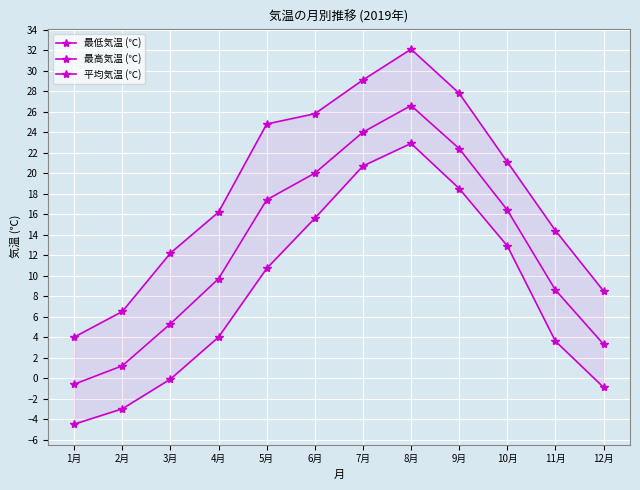

Where is 最低気温 (℃) nearest to the value 9?

5月